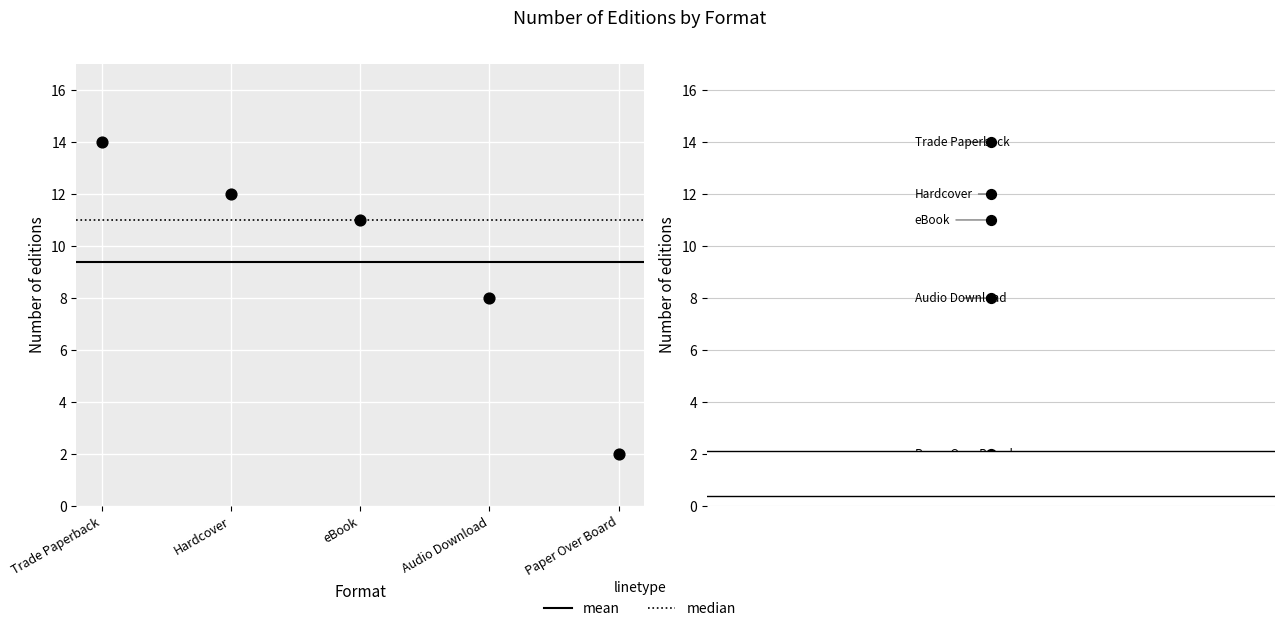

Which has a higher value, Hardcover or Trade Paperback?

Trade Paperback